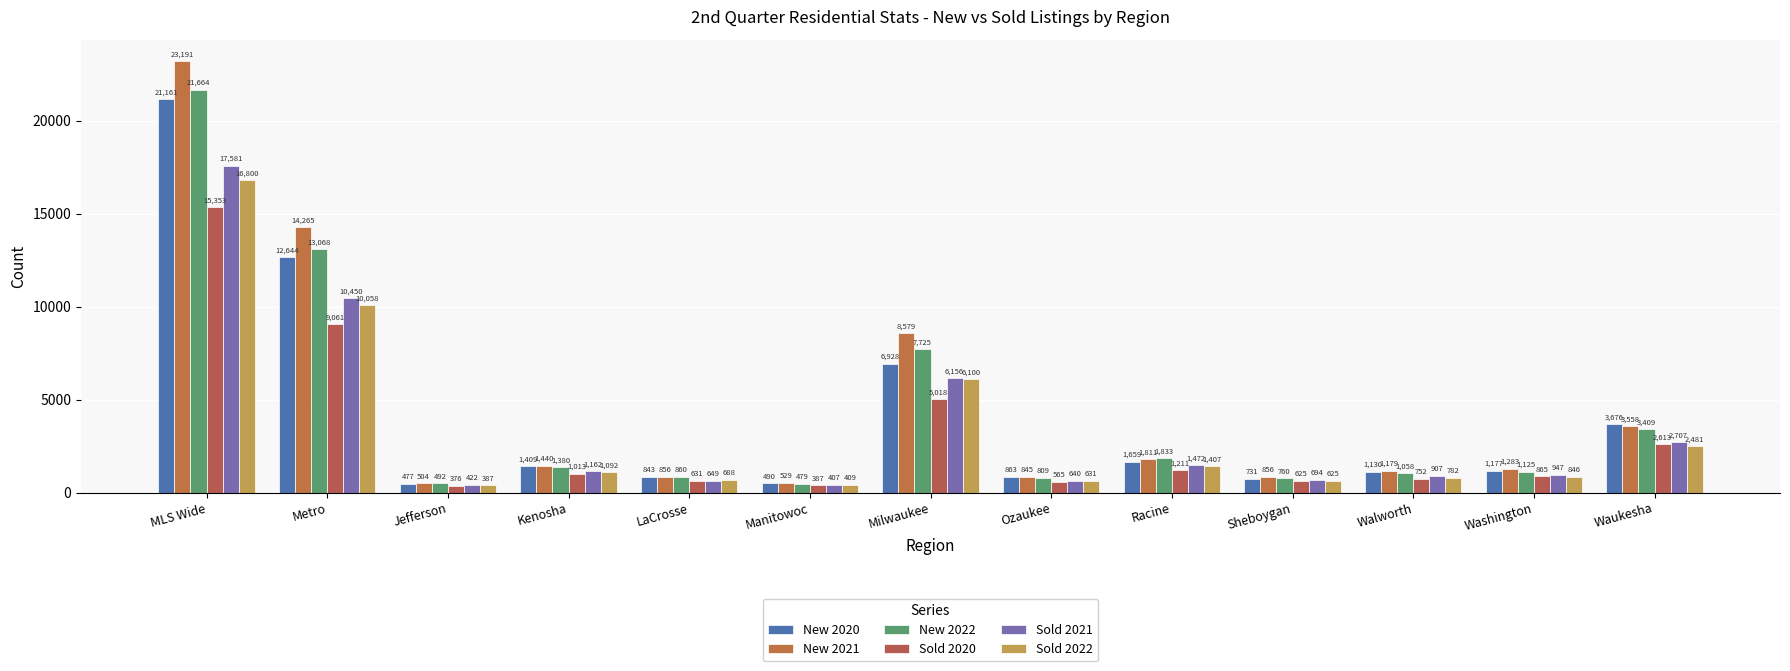

Are the bars grouped side by side (vs. stacked)?

Yes